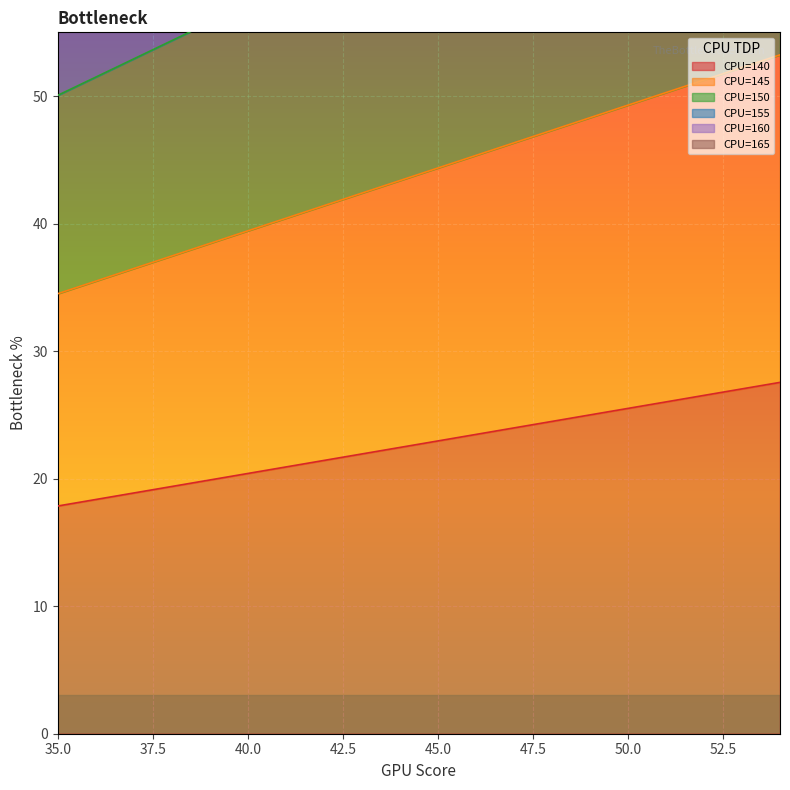

What is the maximum value for CPU=140?

27.6